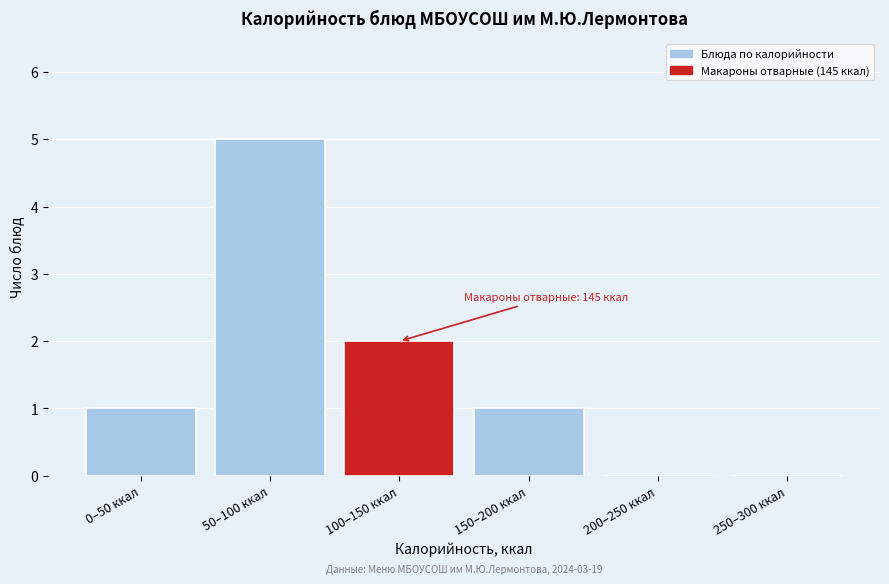

Reading left to right, transcribe all the data shown in this chart.

0–50 ккал=1	50–100 ккал=5	100–150 ккал=2	150–200 ккал=1	200–250 ккал=0	250–300 ккал=0